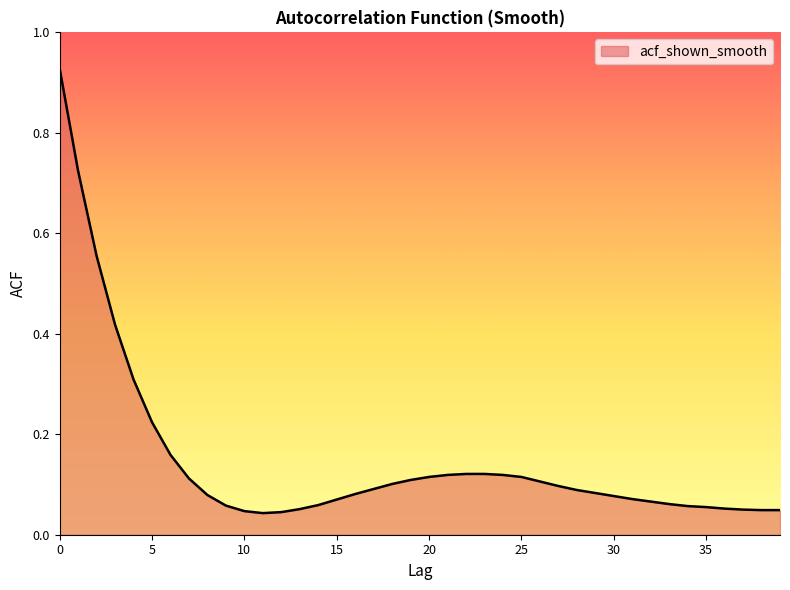

Does the chart have visible grid lines?

No